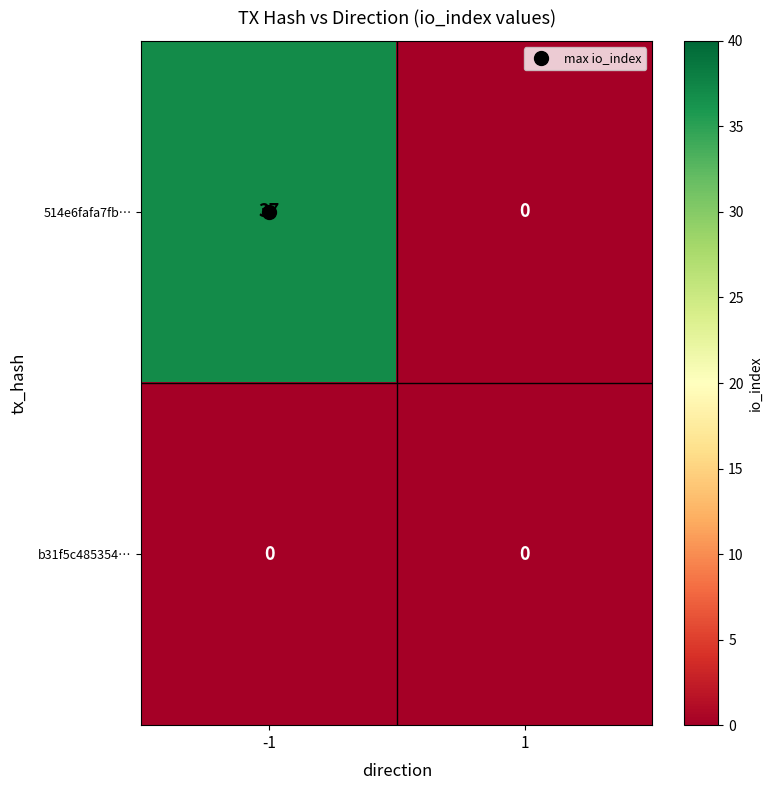

Rank the series by their maximum value, from lowest to highest.

b31f5c485354…, 514e6fafa7fb…